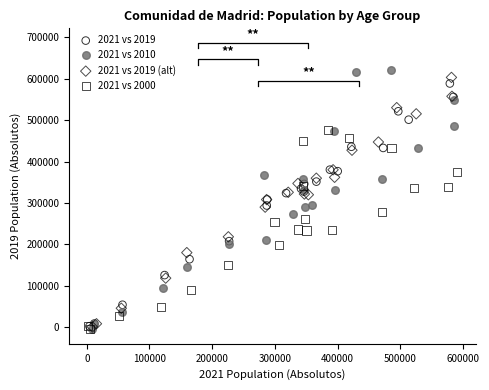

What are all the series names shown in the legend?

2021 vs 2019, 2021 vs 2010, 2021 vs 2019 (alt), 2021 vs 2000